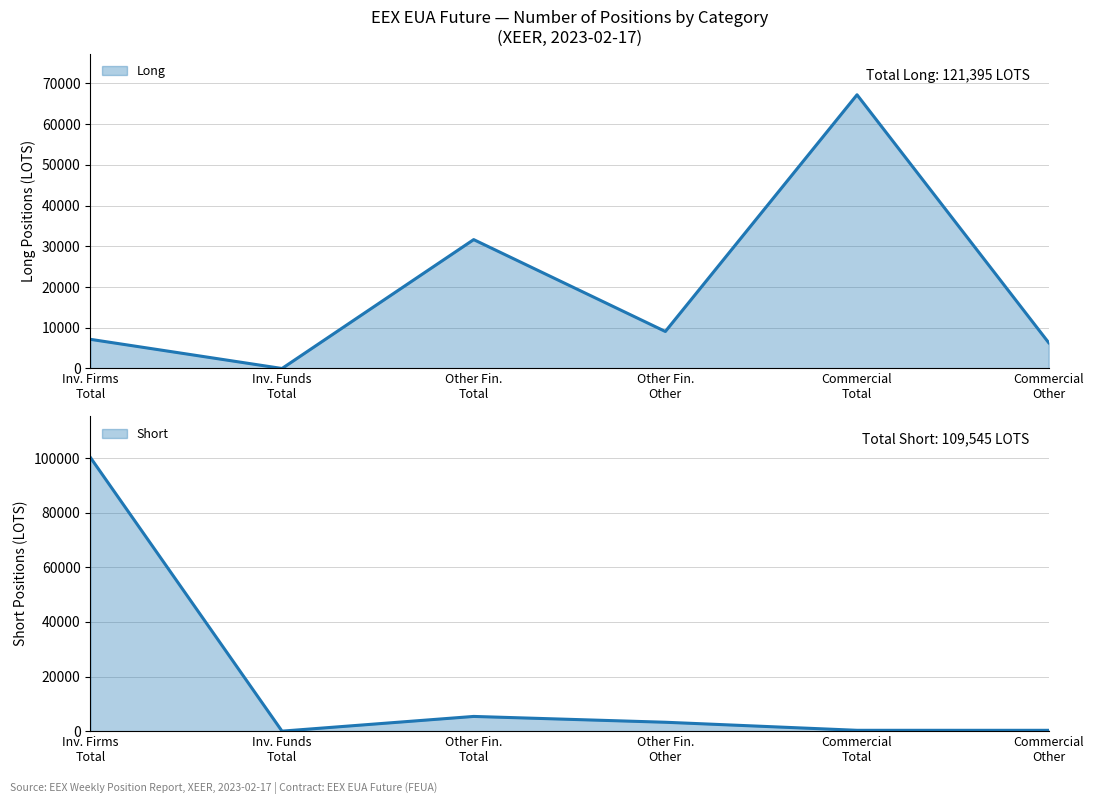

Where does the Long series first go above 9086?

Other Fin. Total